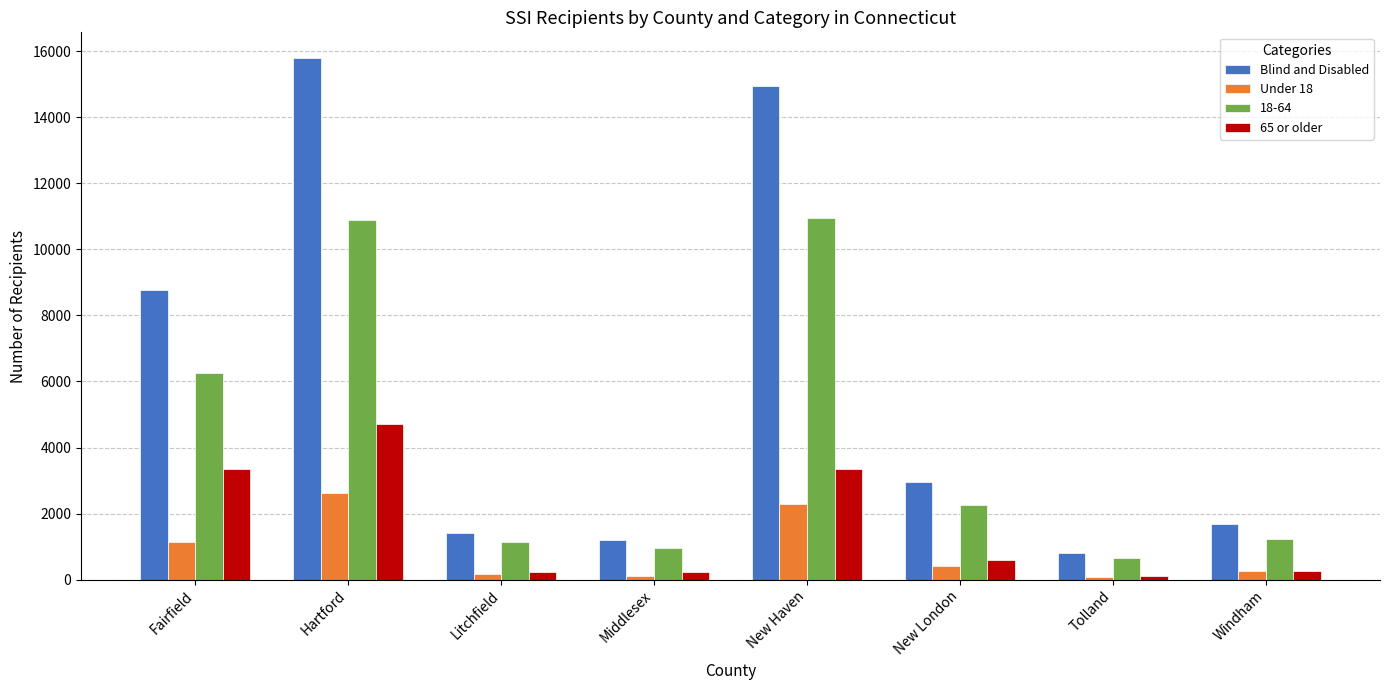

The Blind and Disabled series shows 15778 at Hartford. True or false?

True